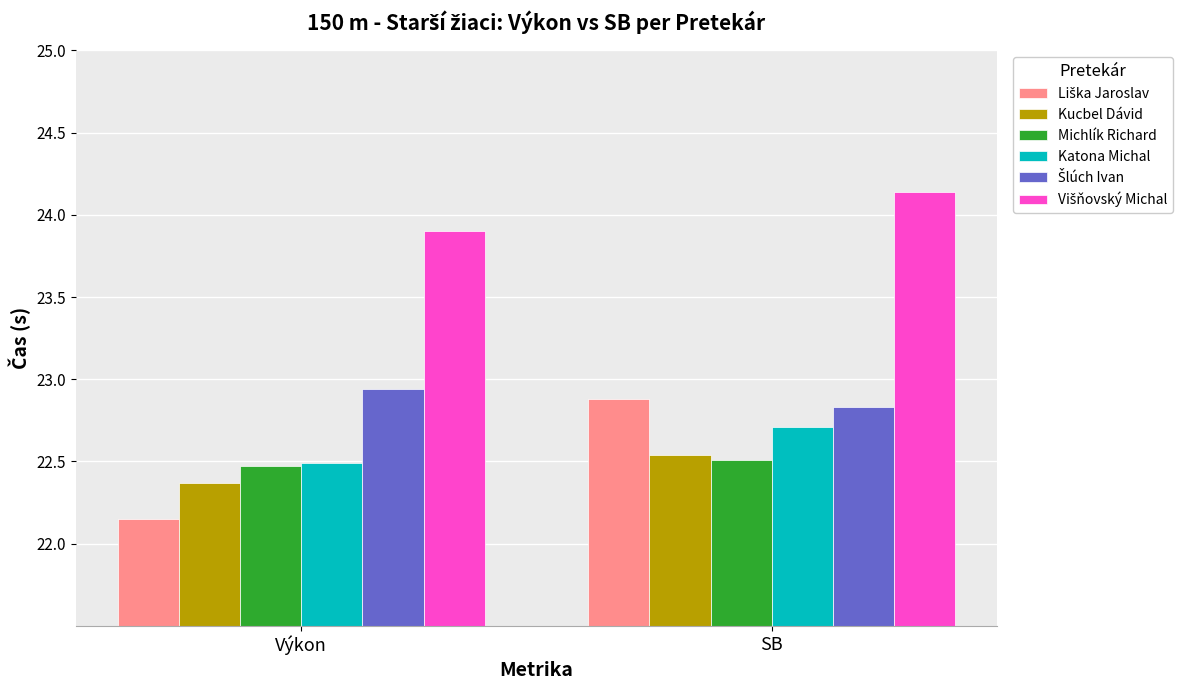

What is the sum of the Katona Michal values at Výkon and SB?

45.2